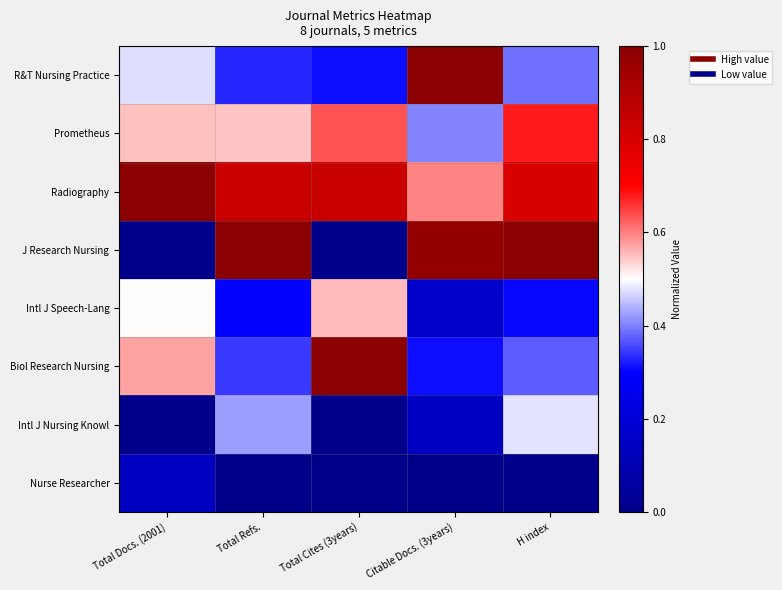

What is the difference between the highest and lowest values at Total Cites (3years)?

1.0